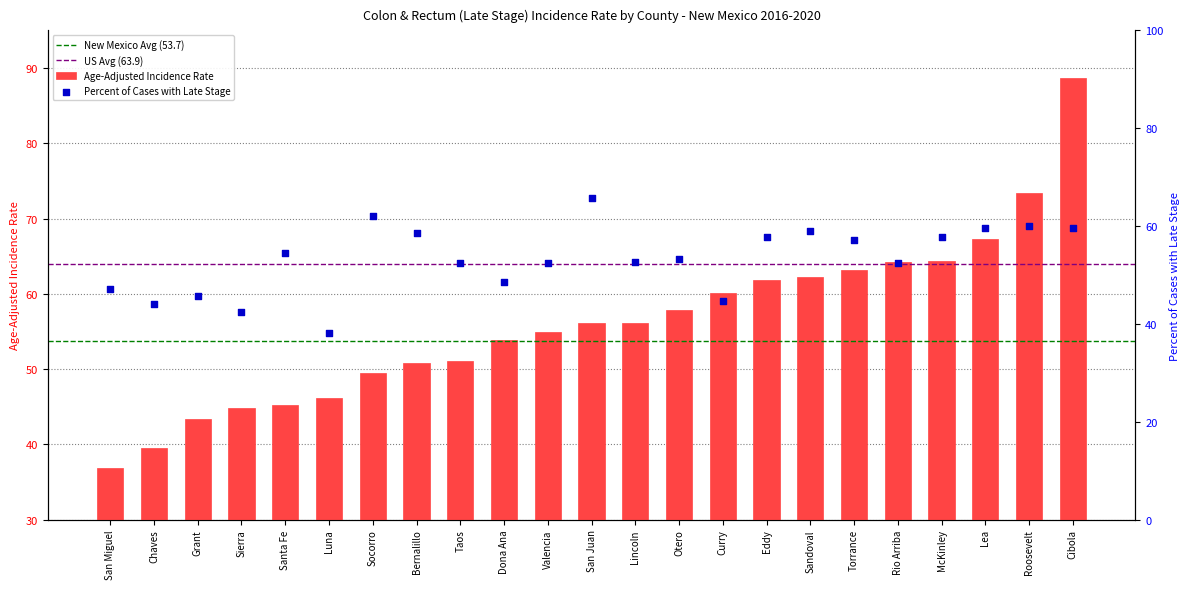

Which series has the largest Y range (max minus min)?

Age-Adjusted Incidence Rate